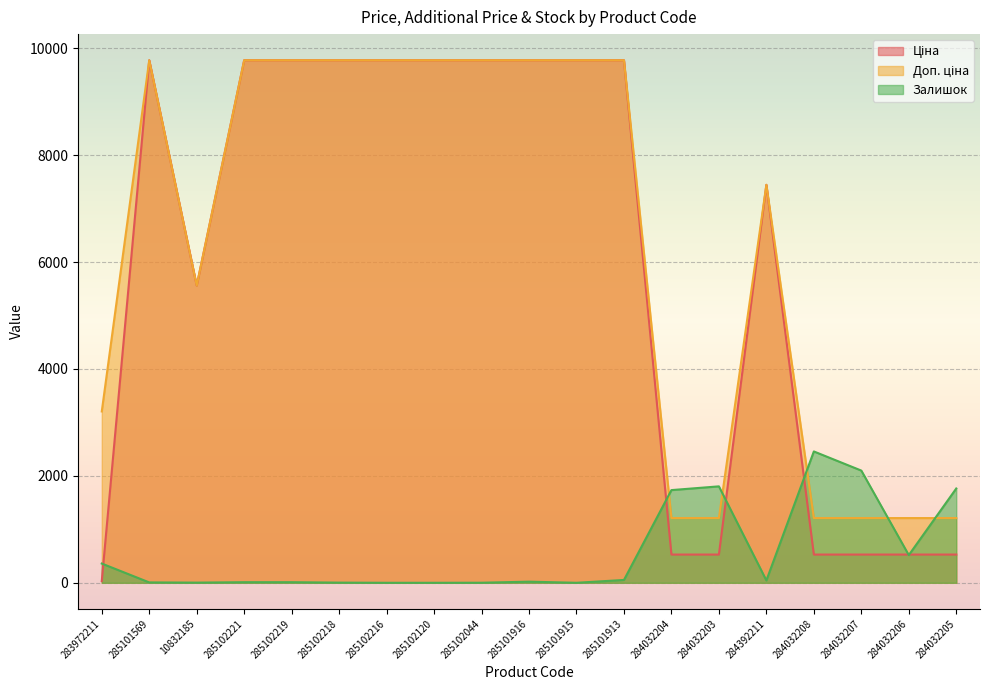

Is the value of Залишок at 285101913 greater than the value of Доп. ціна at 285102221?

No